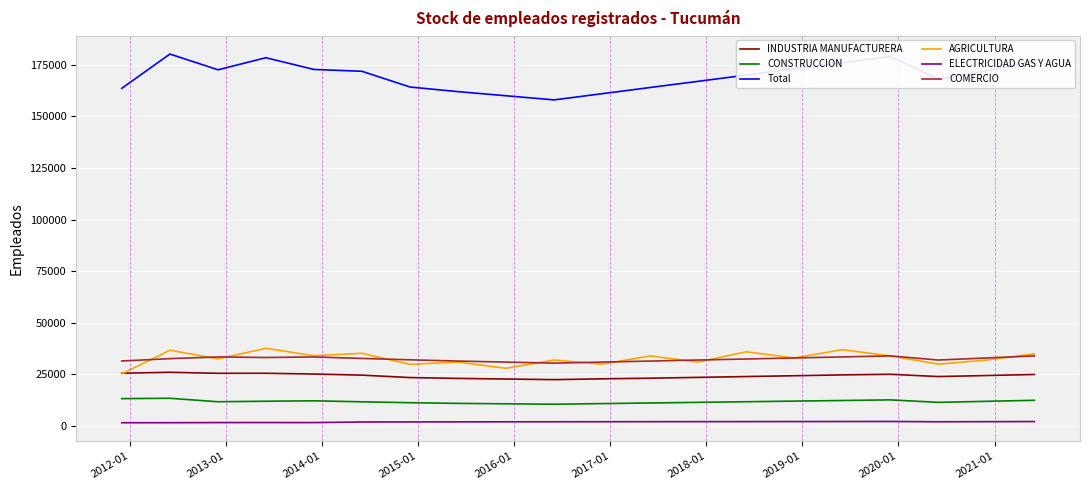

Which series has the largest range (max minus min)?

Total